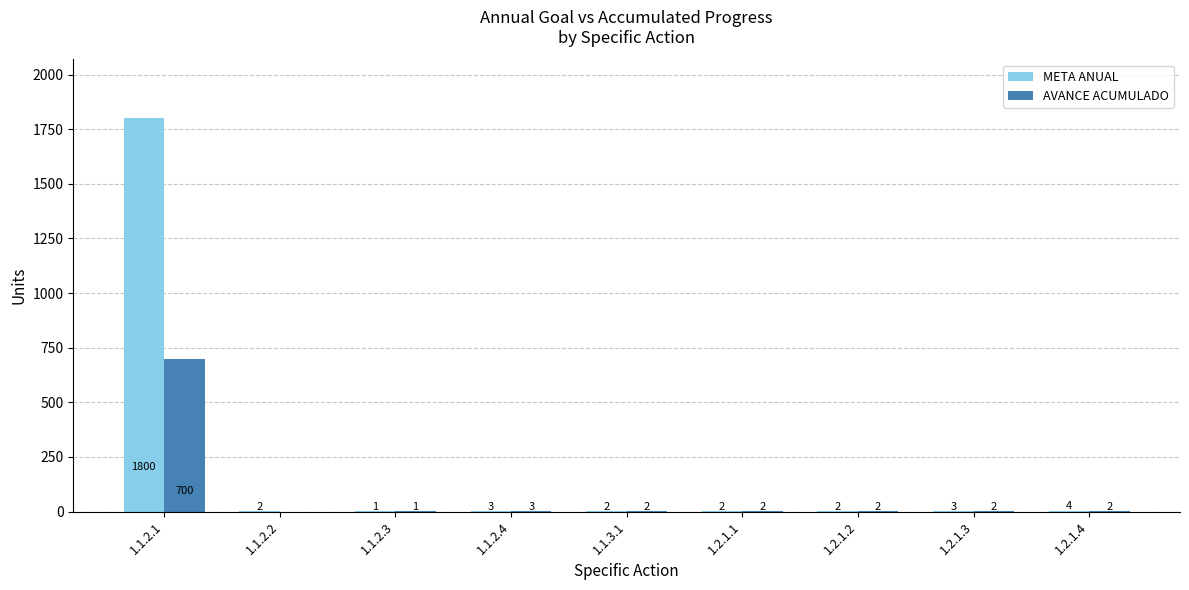

Are the bars horizontal?

No